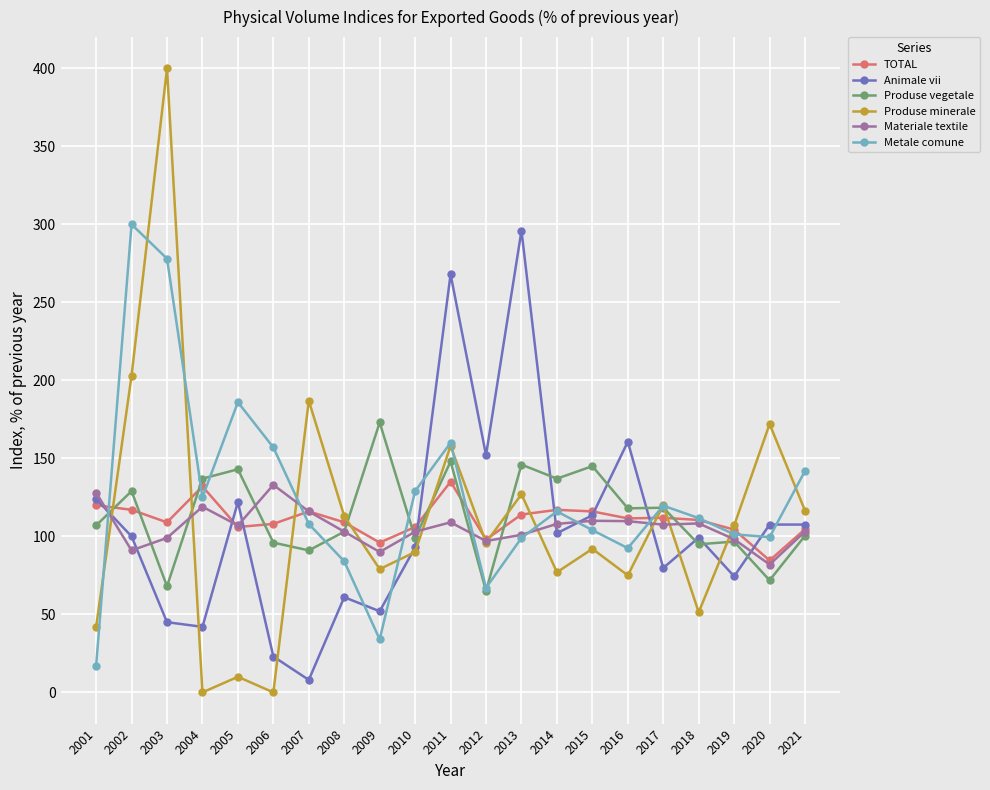

True or false: Produse minerale has more than 2 interior local peaks.

True